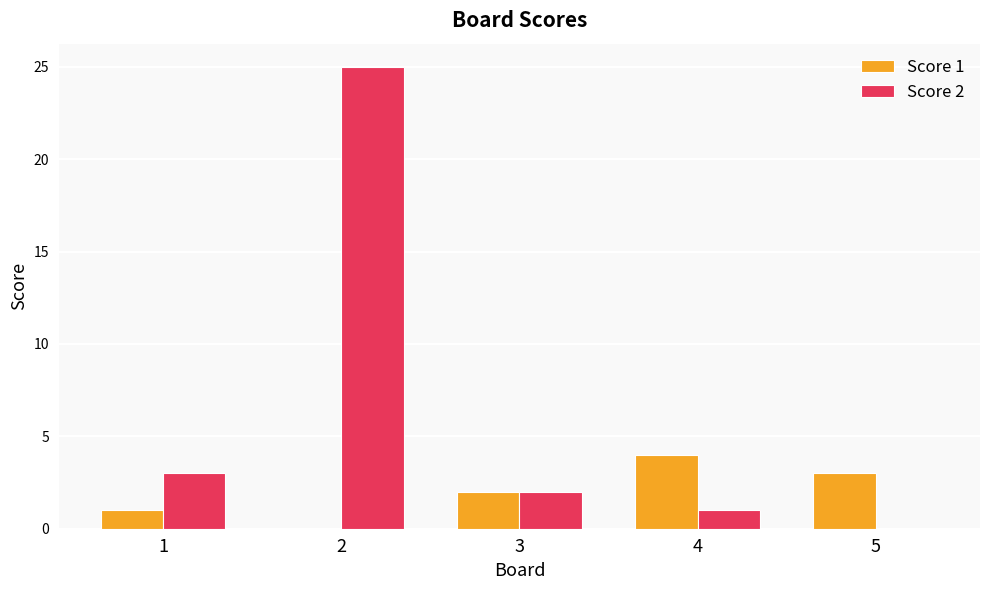

What are all the series names shown in the legend?

Score 1, Score 2